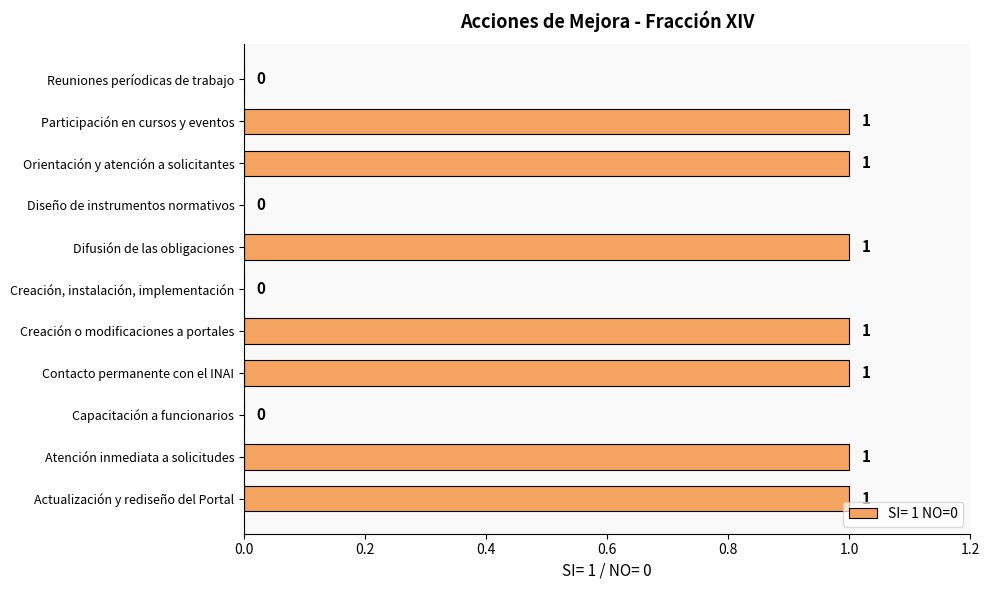

What is the sum of all values?

7